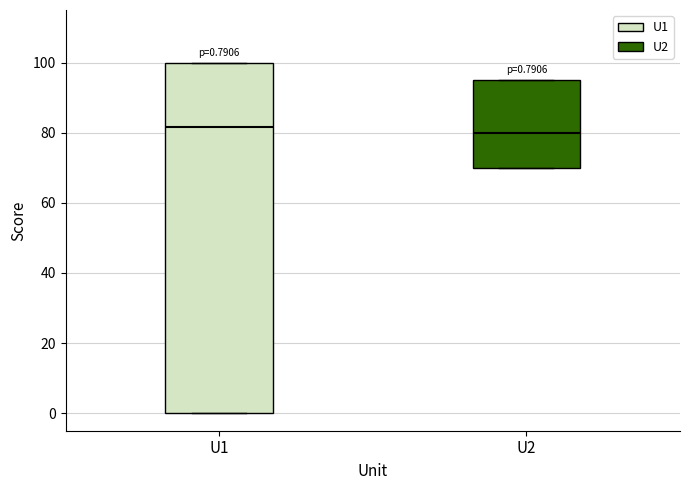

Which box is the tallest, from its lower edge to its upper edge?

U1